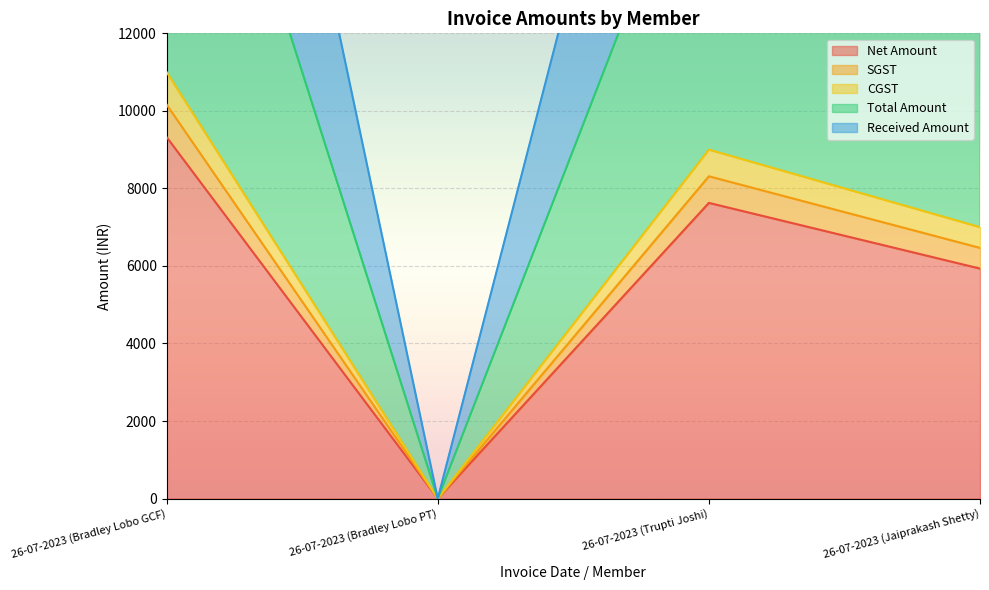

How many lines are shown in the chart?

5